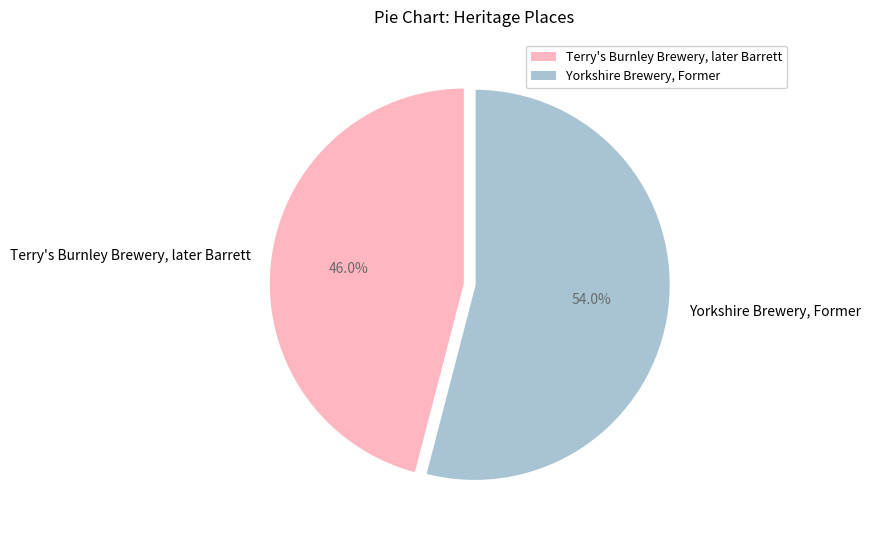

Which slice is the largest?

Yorkshire Brewery, Former